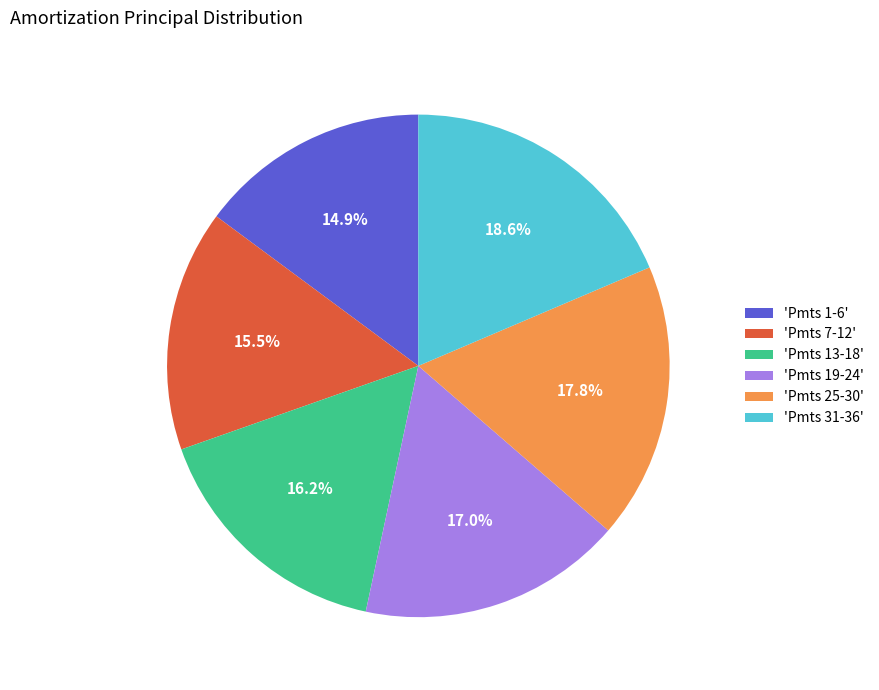

Is the sum of 'Pmts 13-18' and 'Pmts 19-24' greater than half?

No